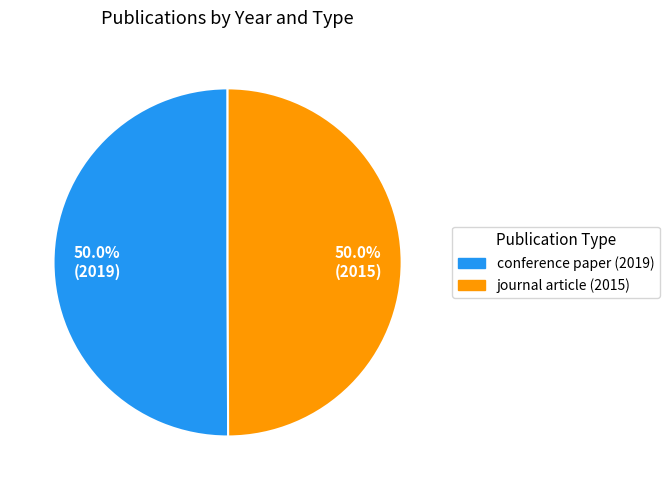

Combined, do conference paper (2019) and journal article (2015) account for over 50%?

Yes